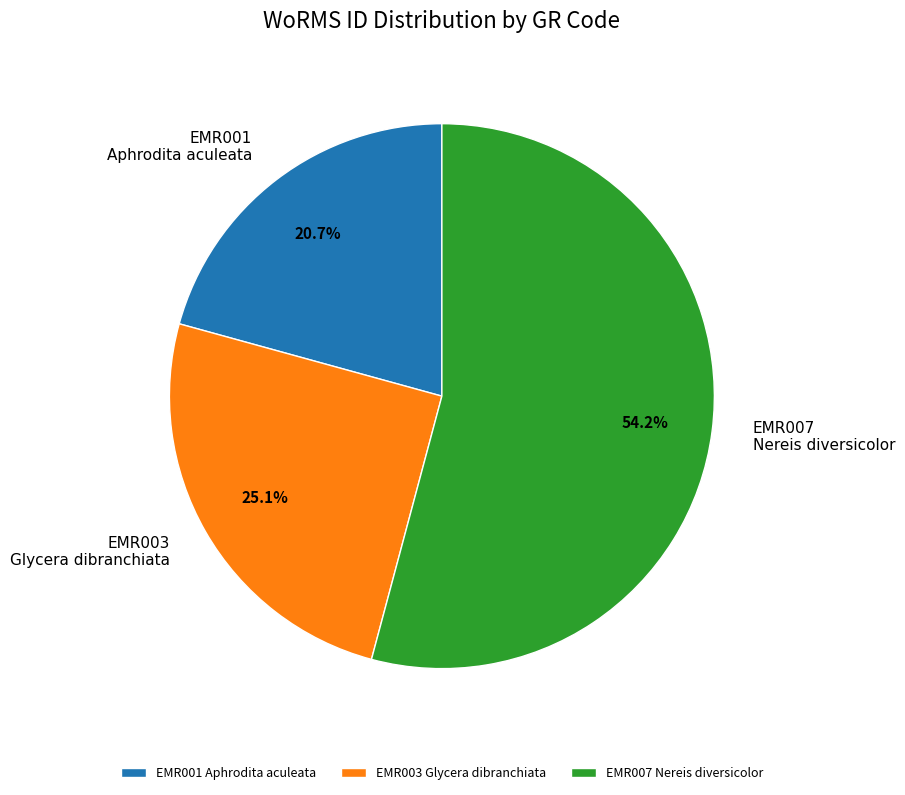

Which slice is the largest?

EMR007 Nereis diversicolor